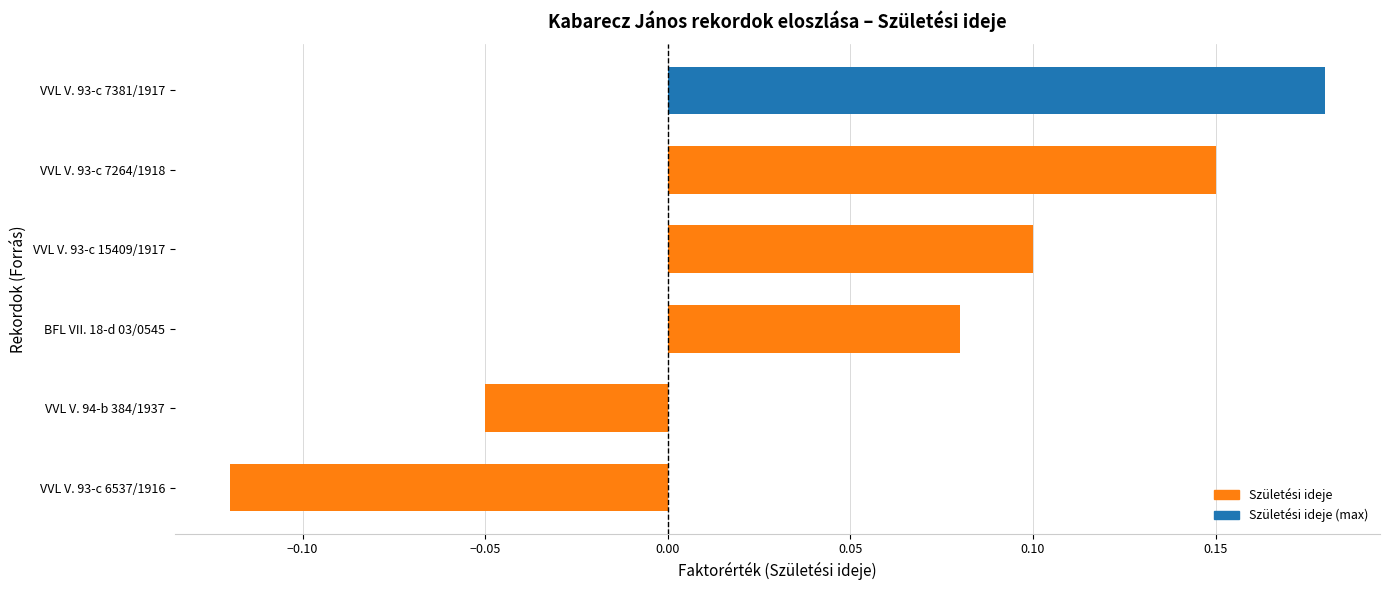

List the labels in order of value, largest first.

VVL V. 93-c 7381/1917, VVL V. 93-c 7264/1918, VVL V. 93-c 15409/1917, BFL VII. 18-d 03/0545, VVL V. 94-b 384/1937, VVL V. 93-c 6537/1916